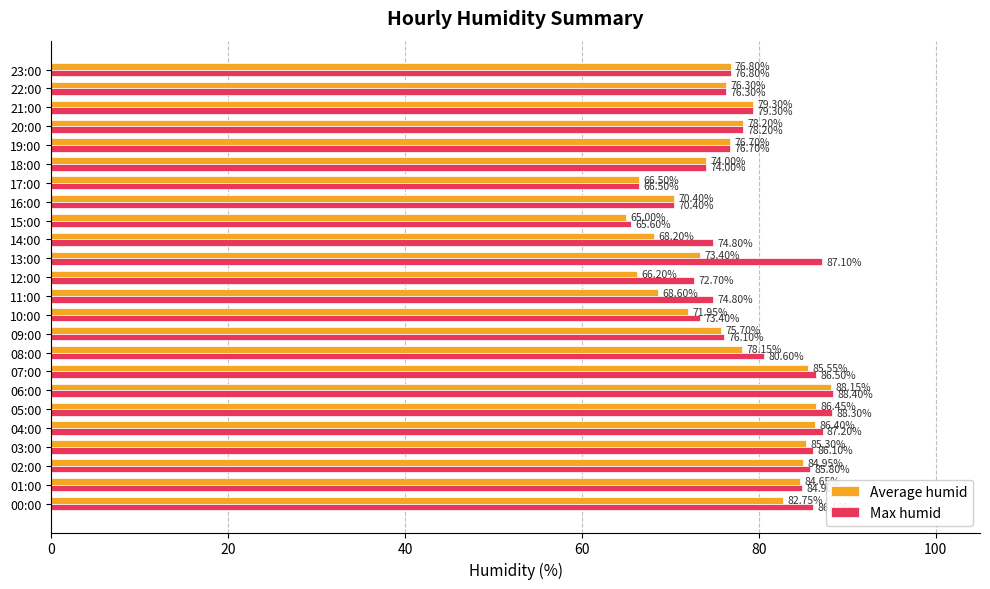

Rank the series by their maximum value, from highest to lowest.

Max humid, Average humid